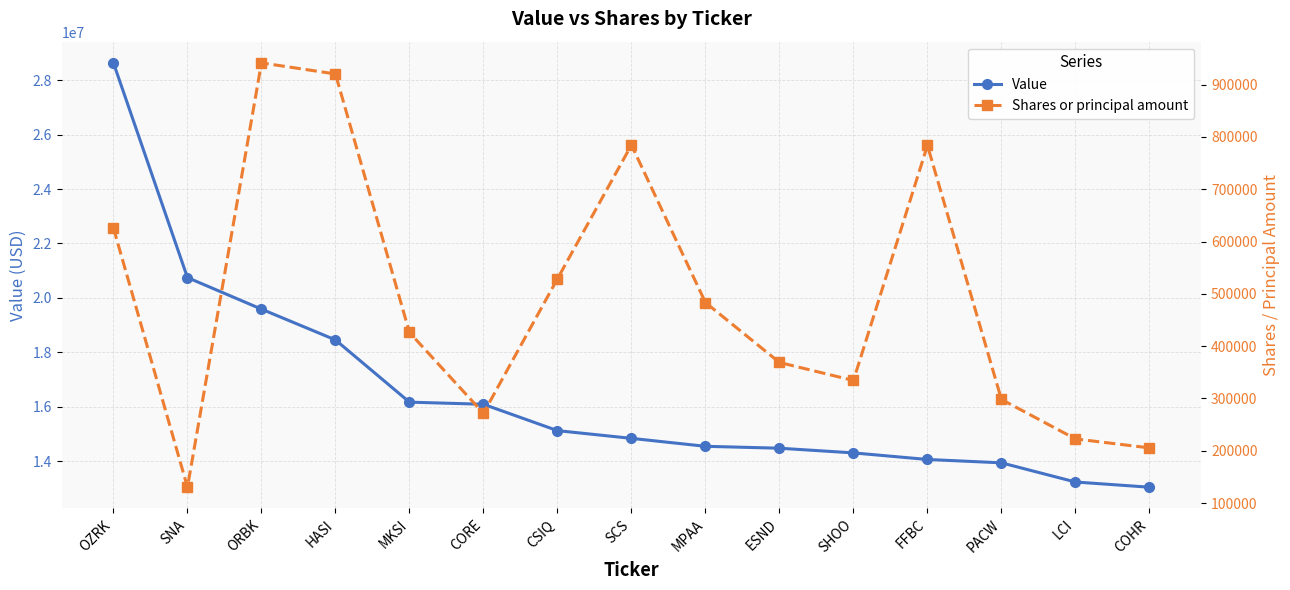

What is the minimum value for Shares or principal amount?

130275